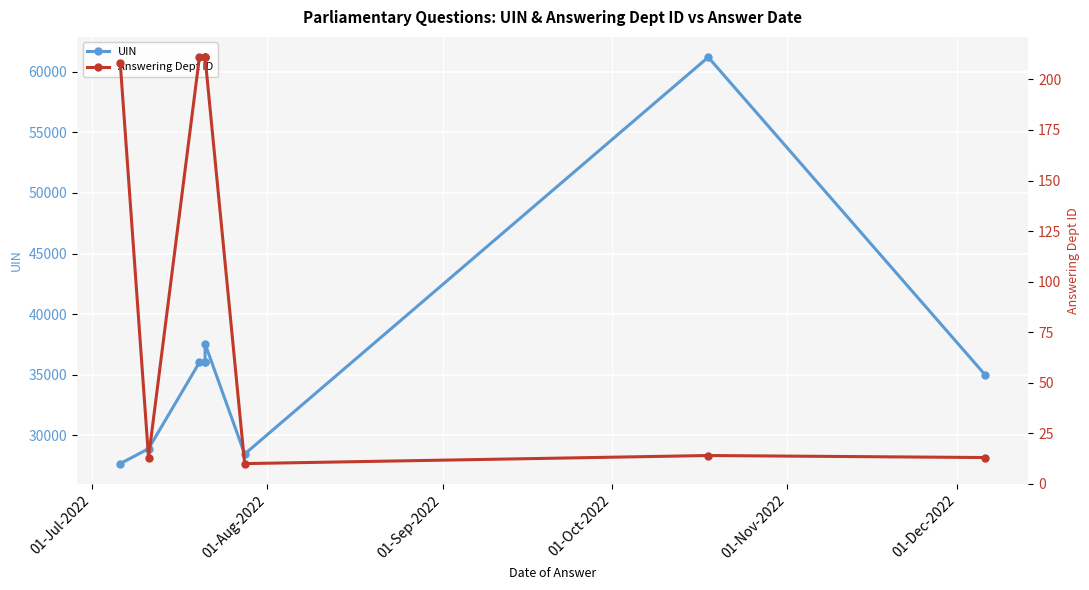

Rank the series by their maximum value, from lowest to highest.

Answering Dept ID, UIN